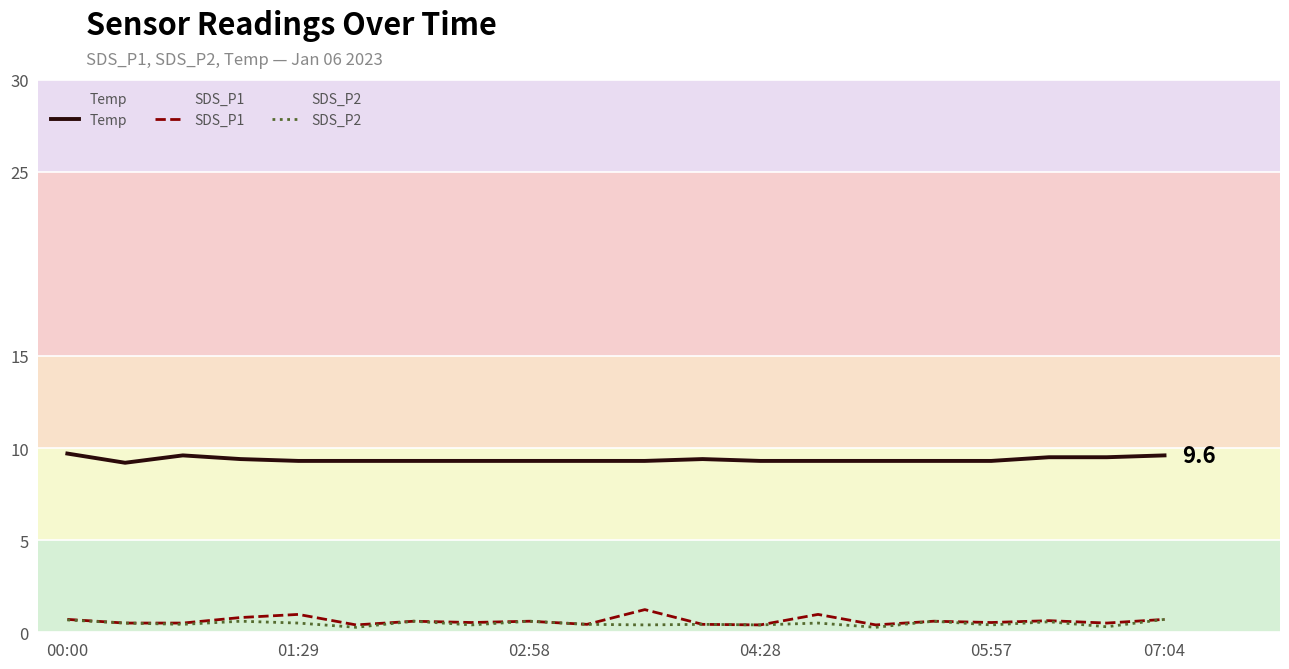

What are all the series names shown in the legend?

Temp, SDS_P1, SDS_P2